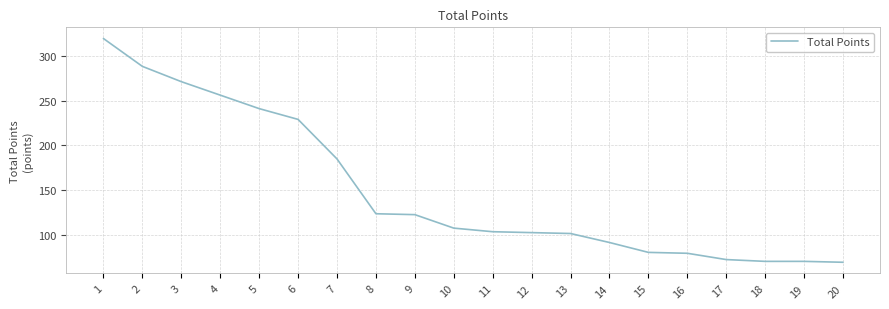

What is the difference between the values at 20 and 1?

249